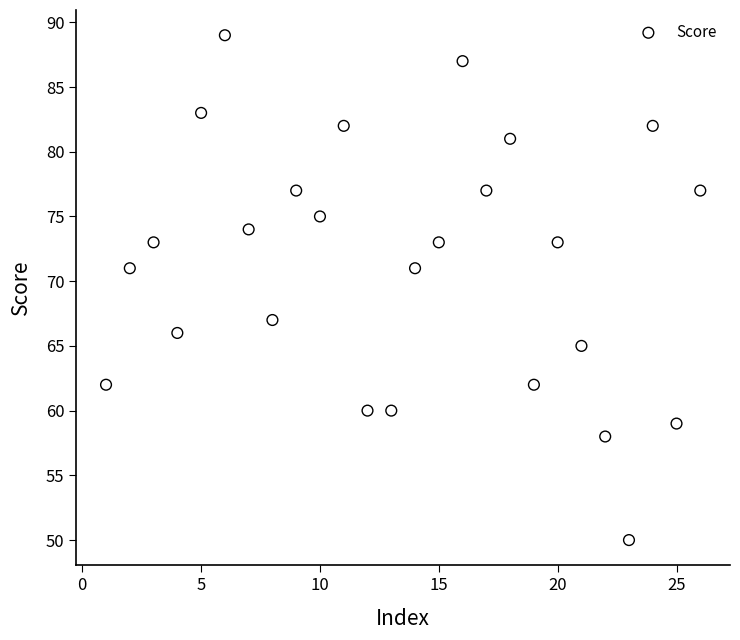

What is the range of Y values (max minus min)?

39